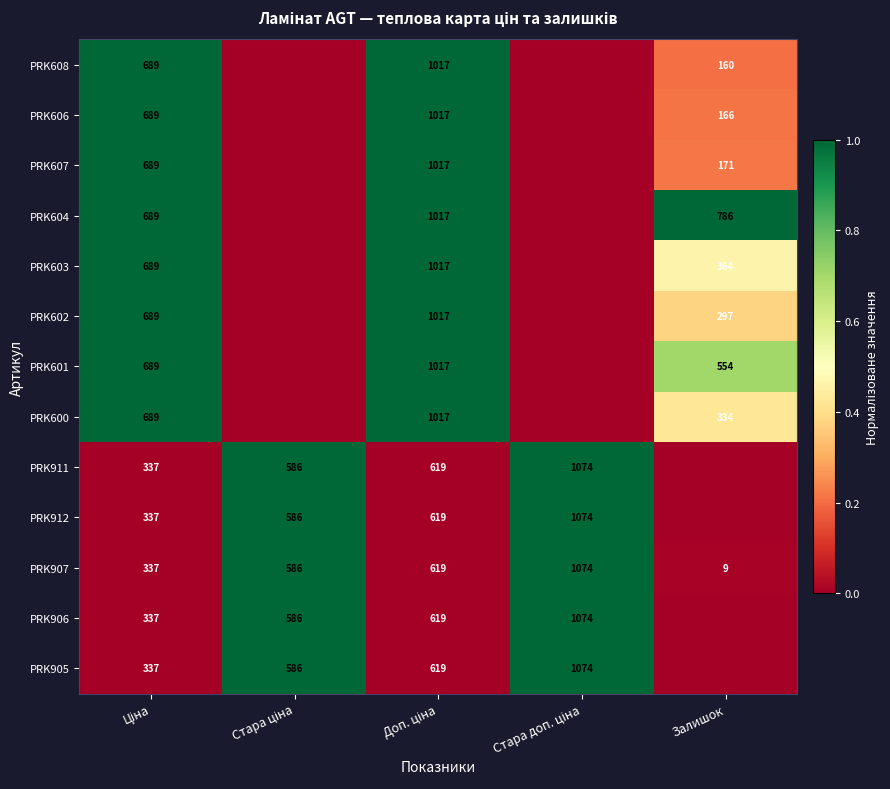

The value of PRK602 at Залишок is 297. True or false?

True